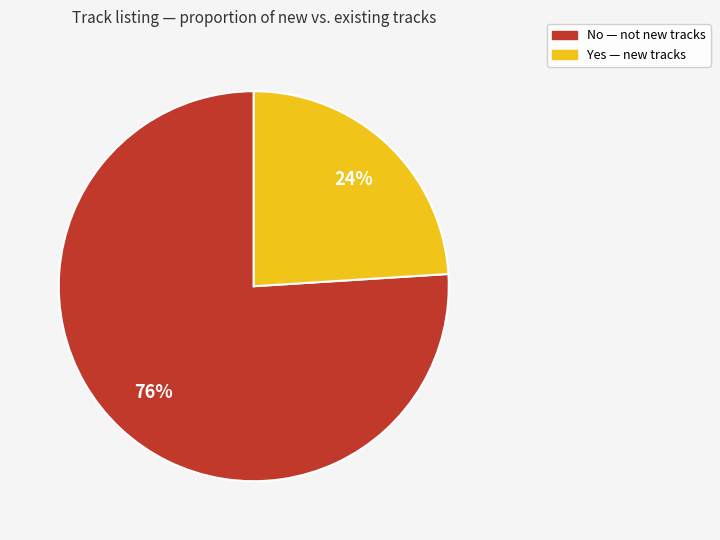

Approximately how many times larger is the value at Yes compared to No?

0.3